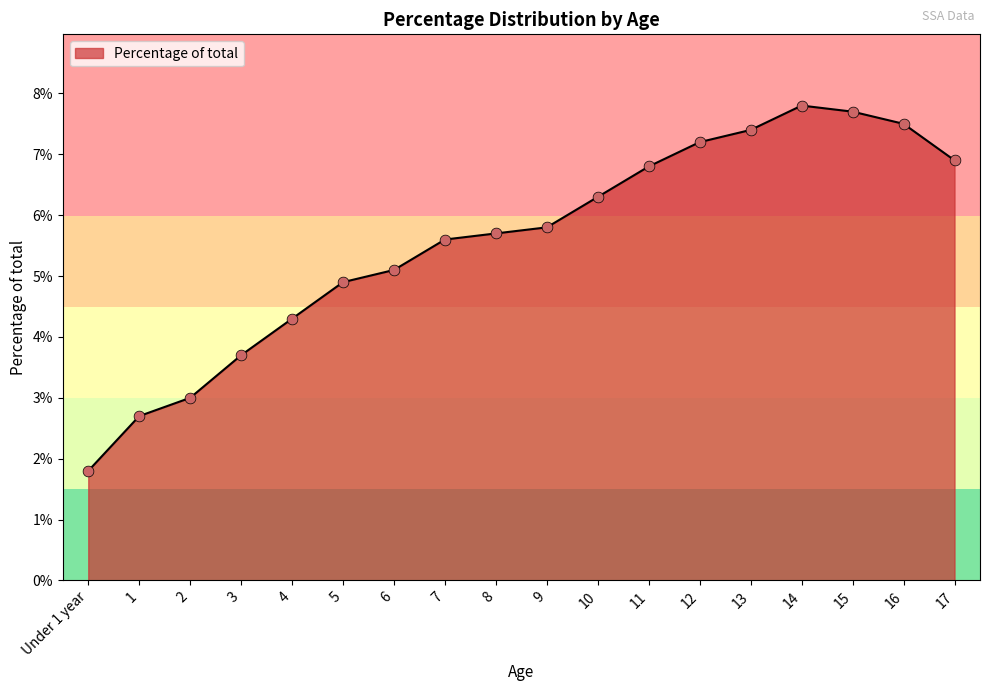

Which has a higher value, 11 or 5?

11